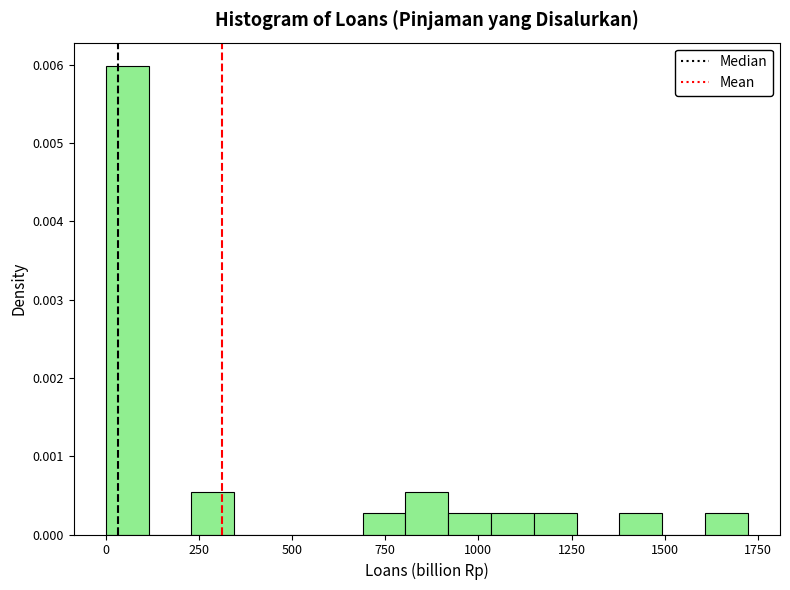

Read against the x-axis, roughly where is the centre of the tallest bar?

50